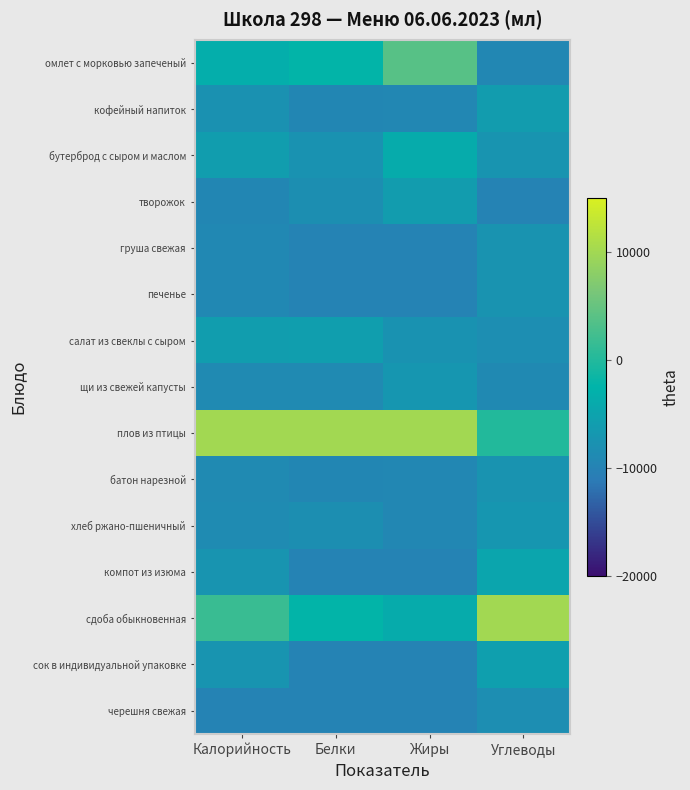

Which series has the widest spread of values?

сдоба обыкновенная